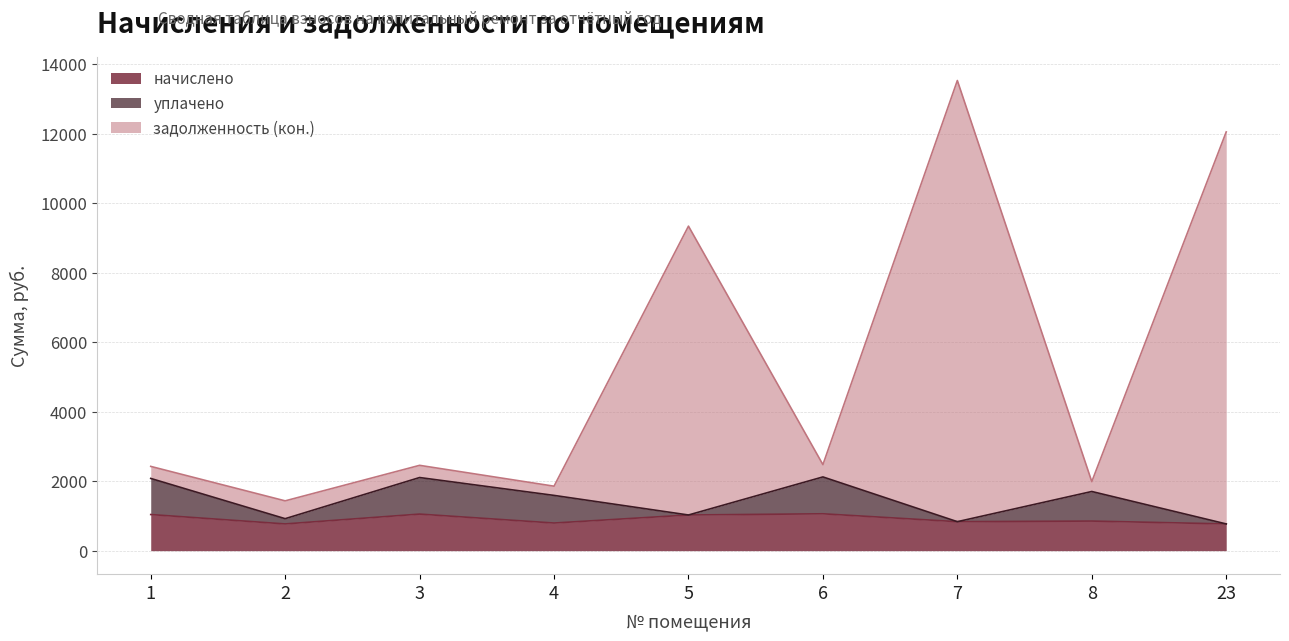

At which label does начислено first exceed 851?

1